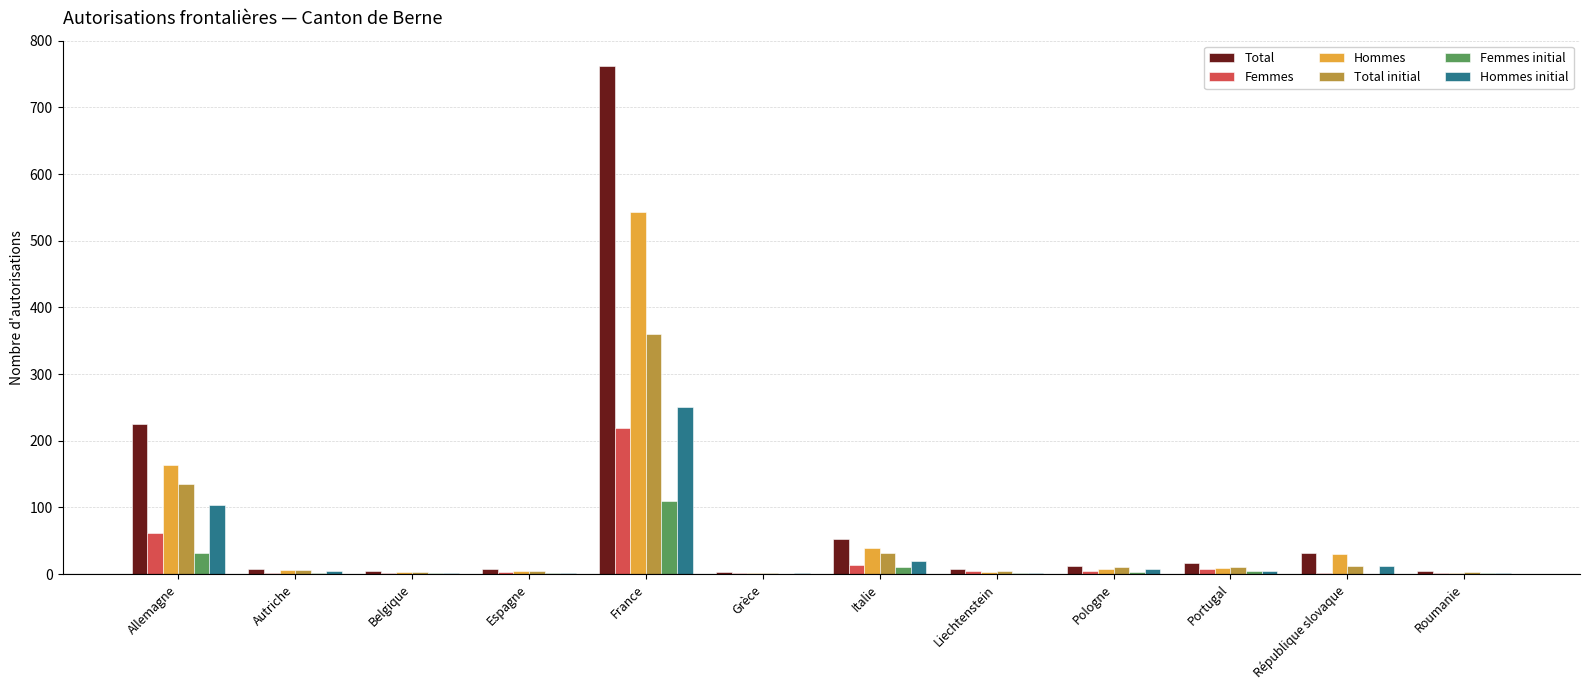

True or false: Total initial has a value of 31 at Italie.

True